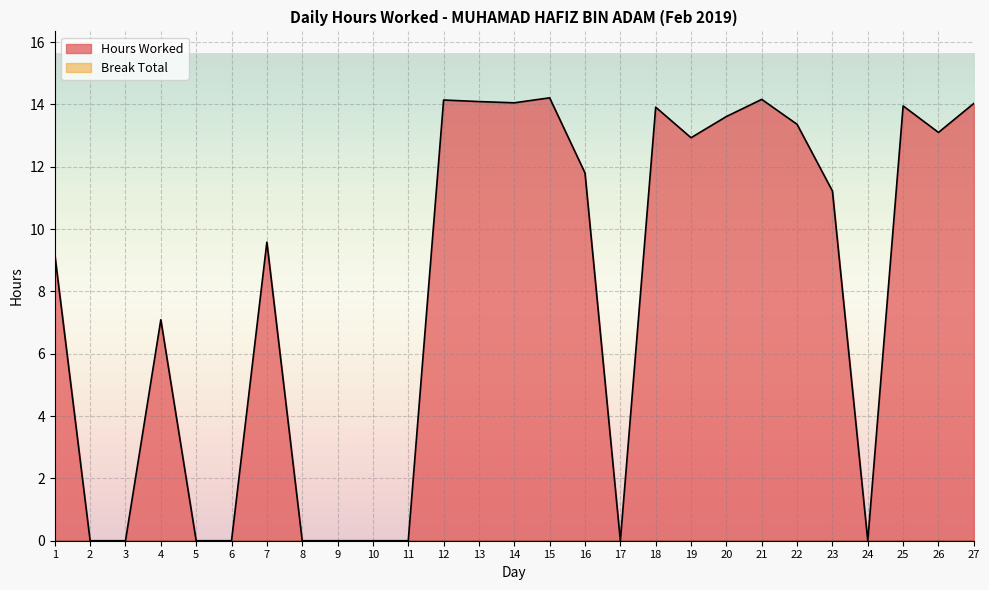

True or false: there are more than 1 points higher than both neighbors.

True